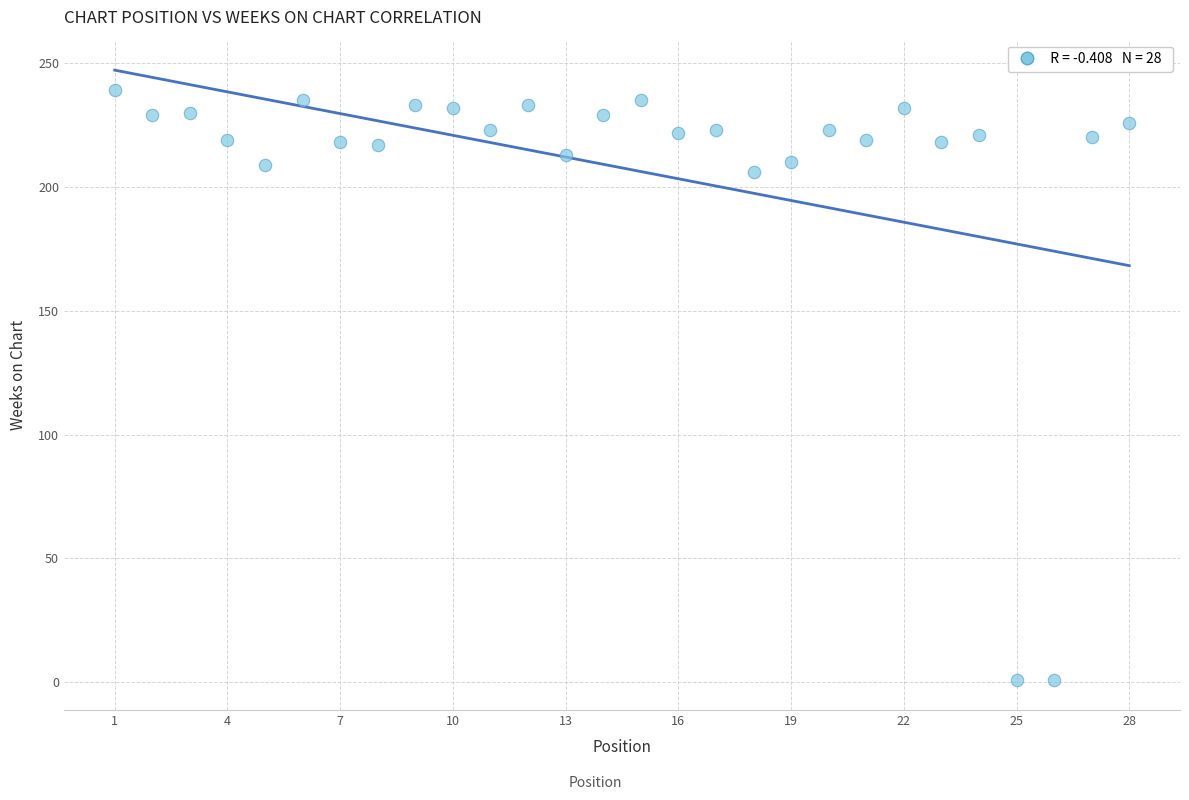

What Y value in the scatter plot is closest to 120?

206